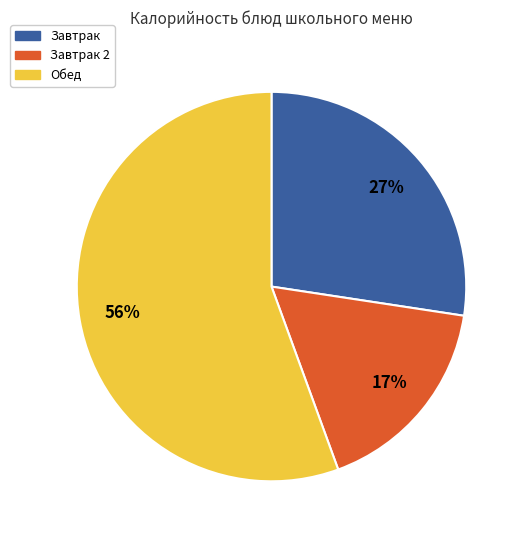

Is it true that Обед is 56% of the pie?

True